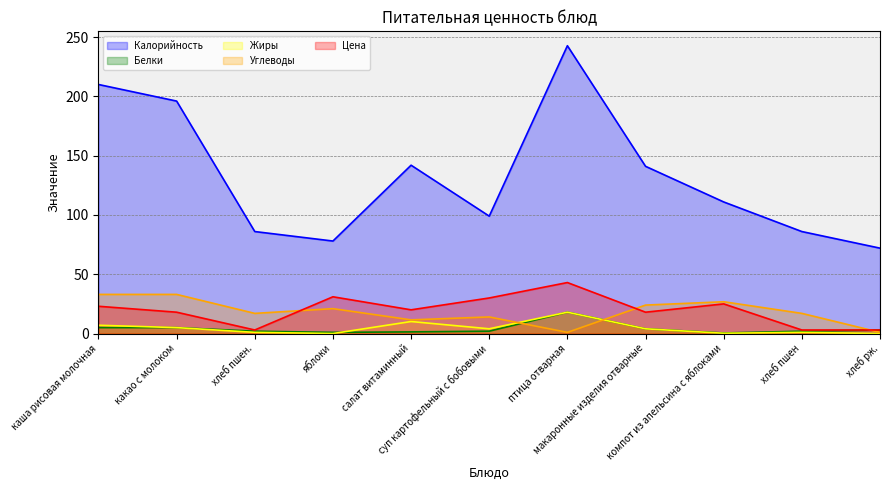

What is the difference between the Жиры values at хлеб пшен. and компот из апельсина с яблоками?

0.8